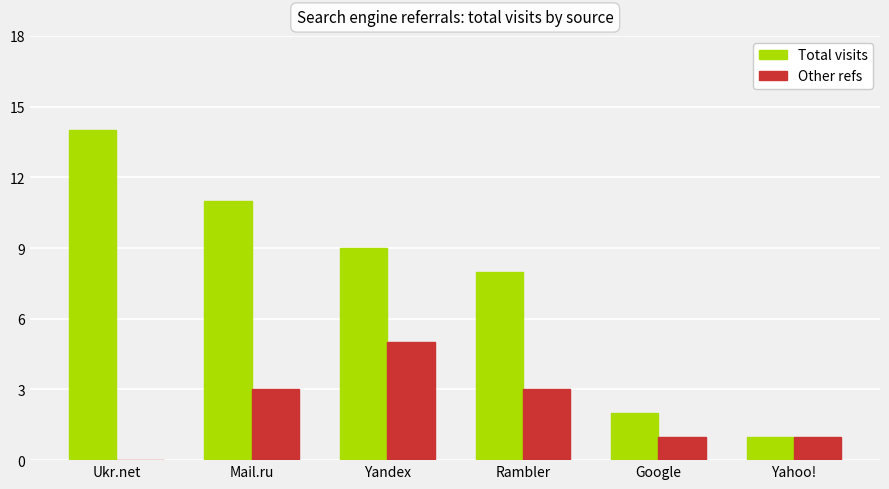

Is it true that Other refs equals 1 at Yahoo!?

True